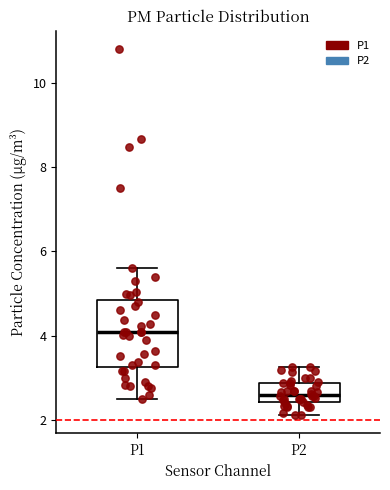

Which box has the lowest median line?

P2